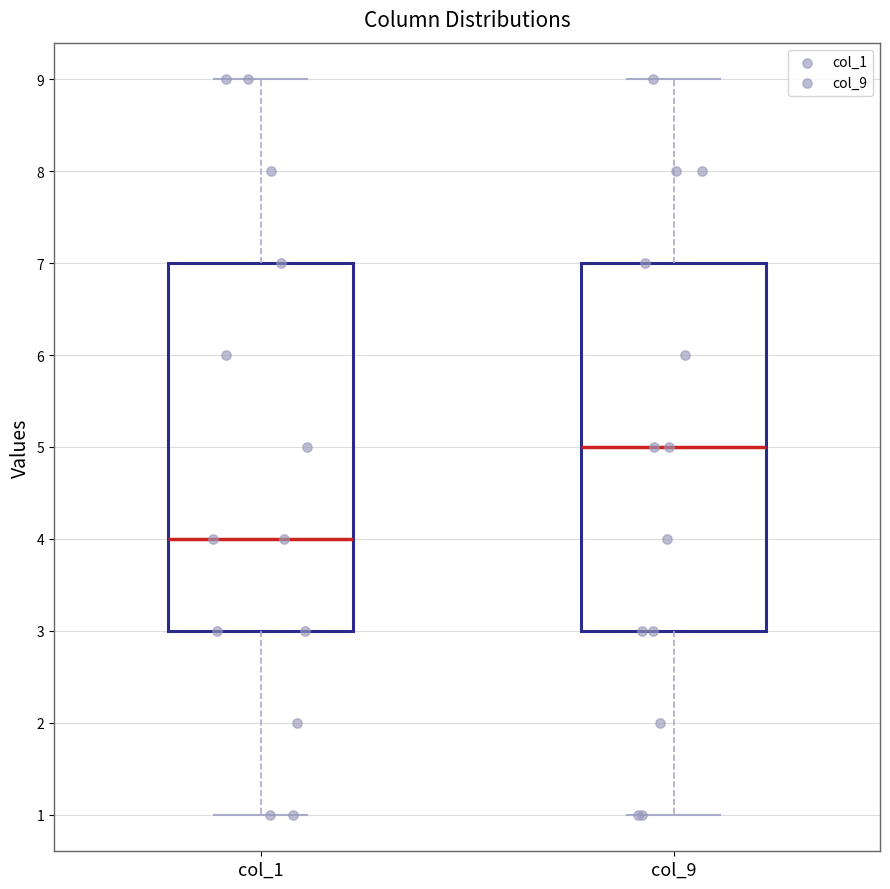

Reading left to right, transcribe this box plot: for each box, give where its median line is, the range the box spans, and where its two whiskers end, as read against the y-axis. The values are not printed on the chart, so give them approximately, as read against the axis.

col_1: median 4, box 3 to 7, whiskers 1 to 9
col_9: median 5, box 3 to 7, whiskers 1 to 9